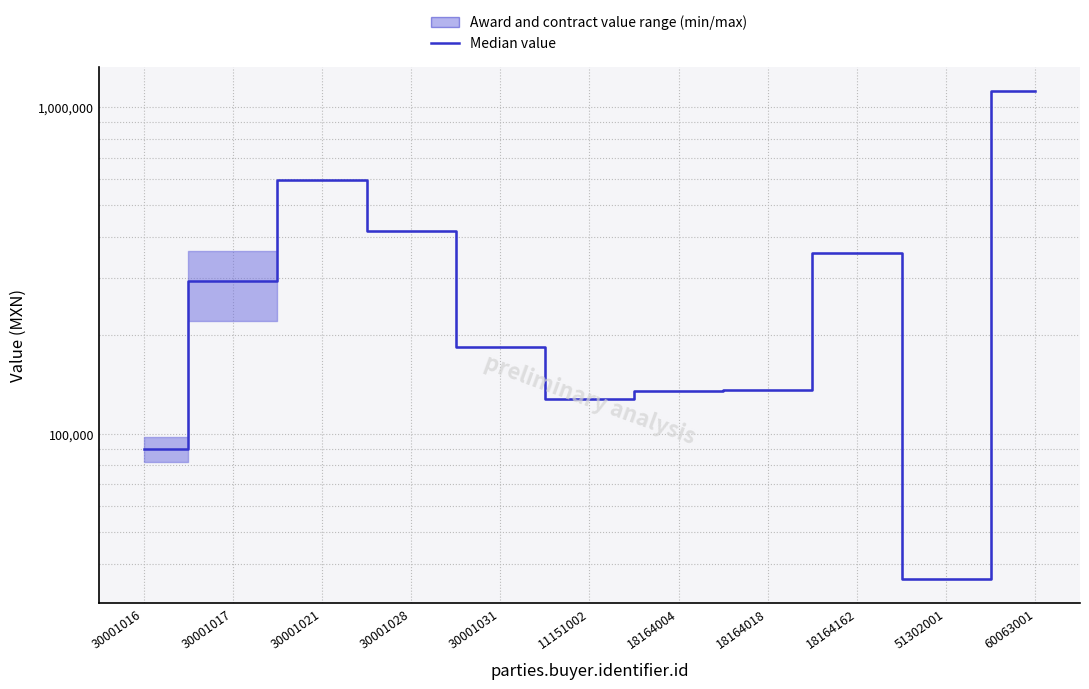

What is the difference between the second highest and second lowest values?

507223.9